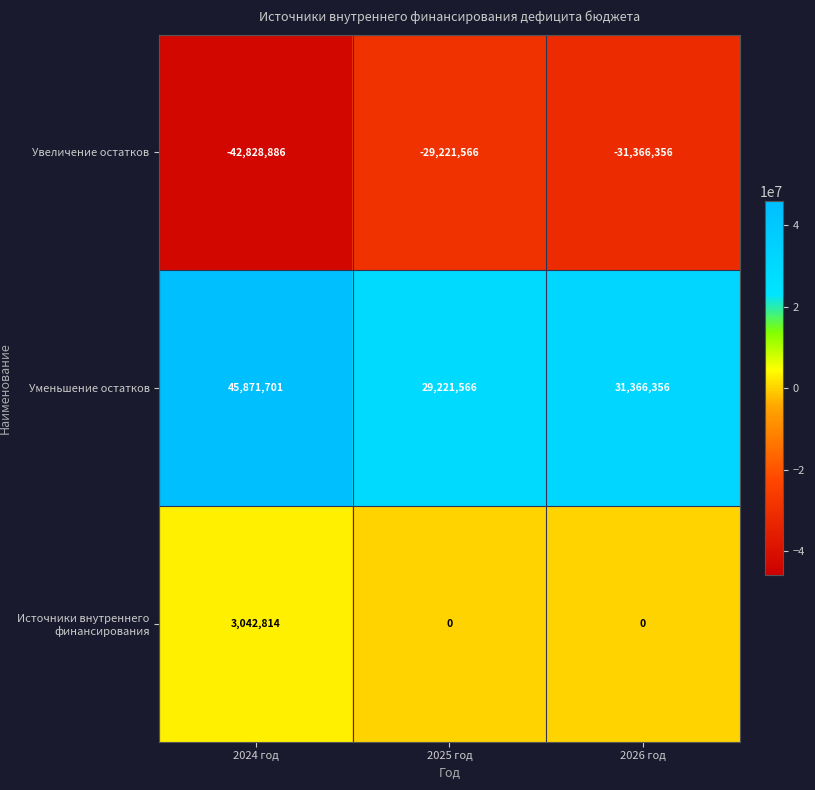

Reading left to right, list all the values displayed in this chart.

Увеличение остатков: 2024 год=-42828886	2025 год=-29221566	2026 год=-31366356
Уменьшение остатков: 2024 год=45871701	2025 год=29221566	2026 год=31366356
Источники внутреннего финансирования: 2024 год=3042814	2025 год=0	2026 год=0